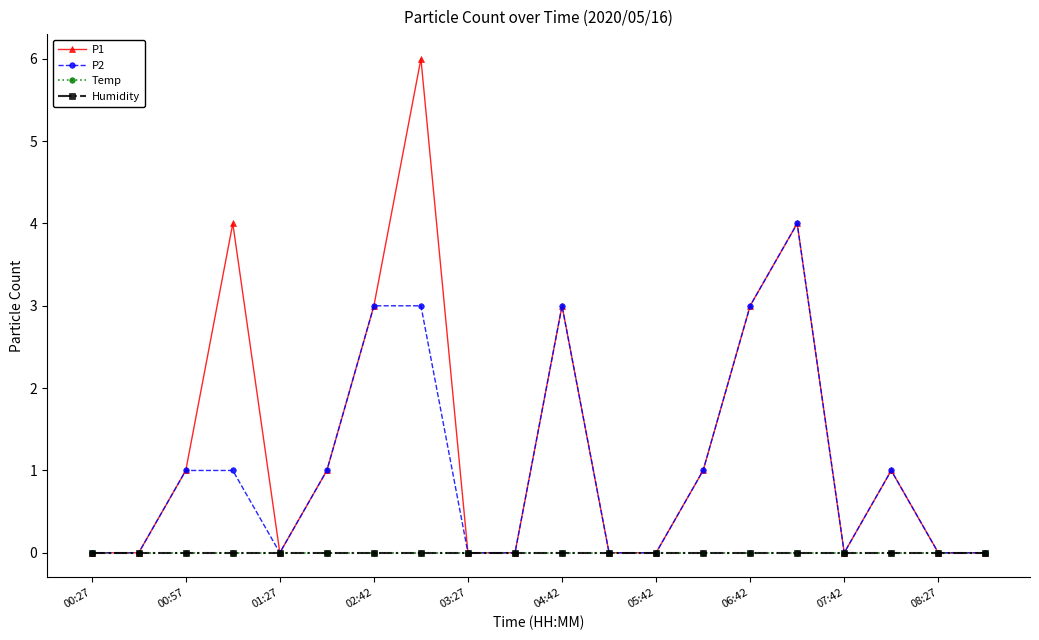

True or false: P1 and Temp cross at least once.

False